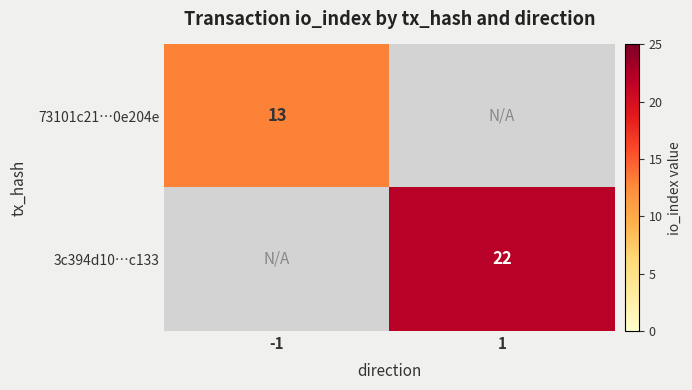

True or false: 3c394d10…c133 has a value of 22 at 1.

True